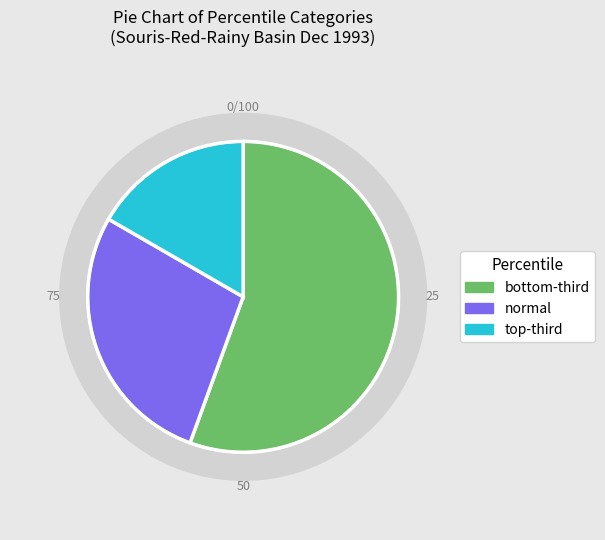

To the nearest percent, what percentage of the pie is normal?

28%